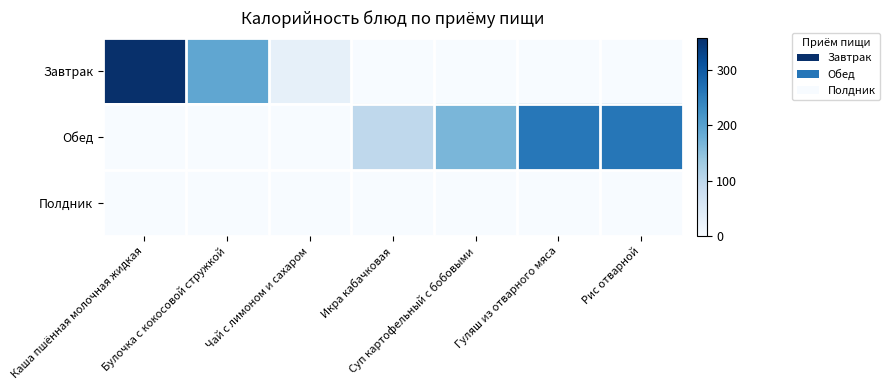

How many series are shown in this chart?

3